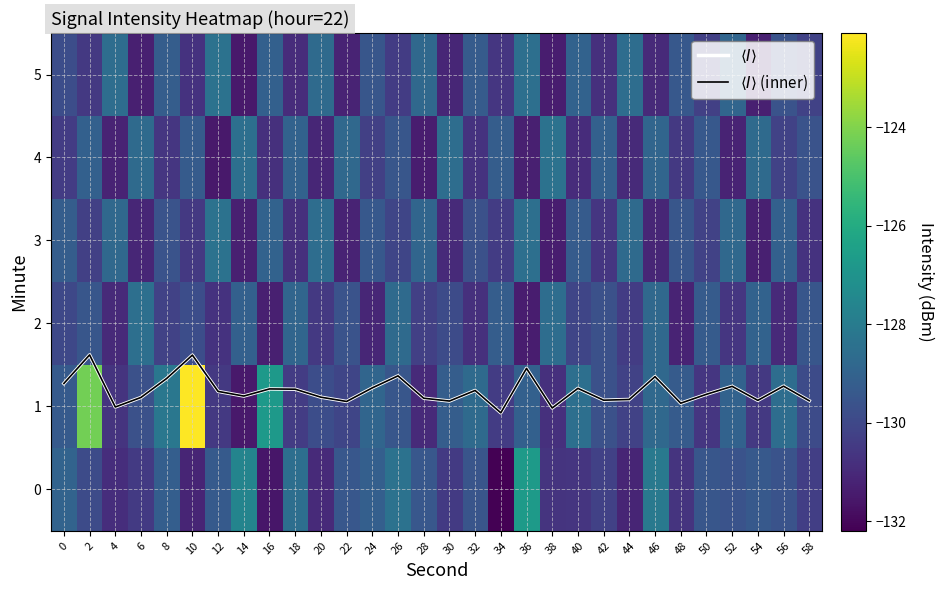

At which label is $\langle I \rangle$ closest to 1?

4